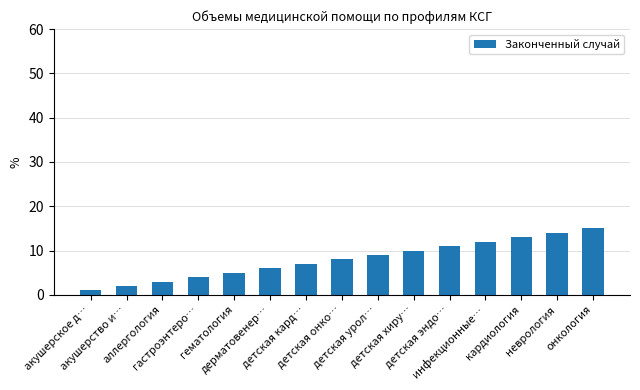

What is the sum of the values at кардиология and детская хиру…?

23